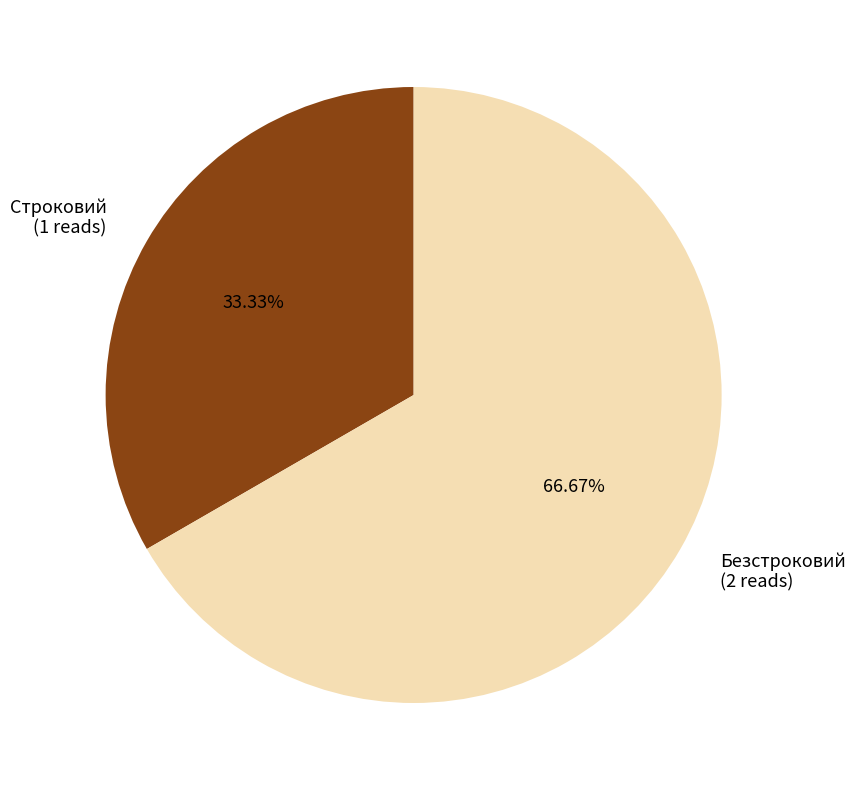

Which has a higher value, Строковий or Безстроковий?

Безстроковий